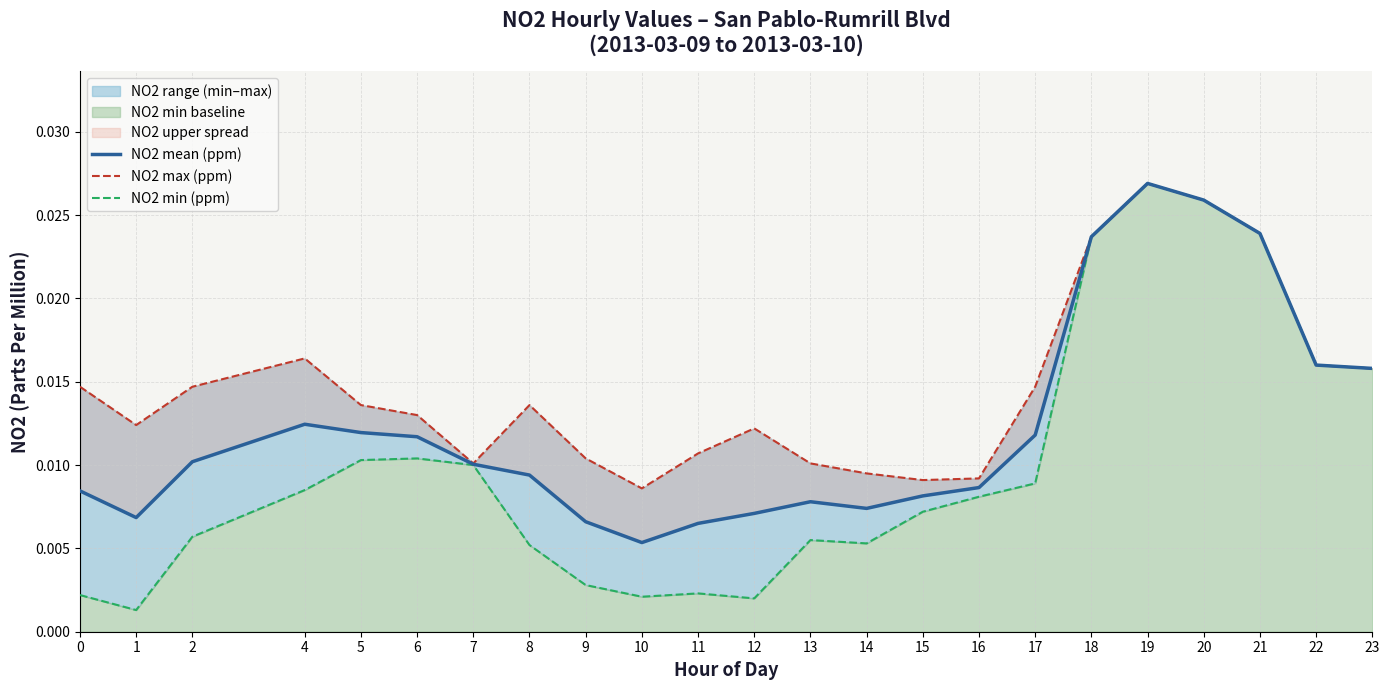

At which category is the sum across all series the highest?

19